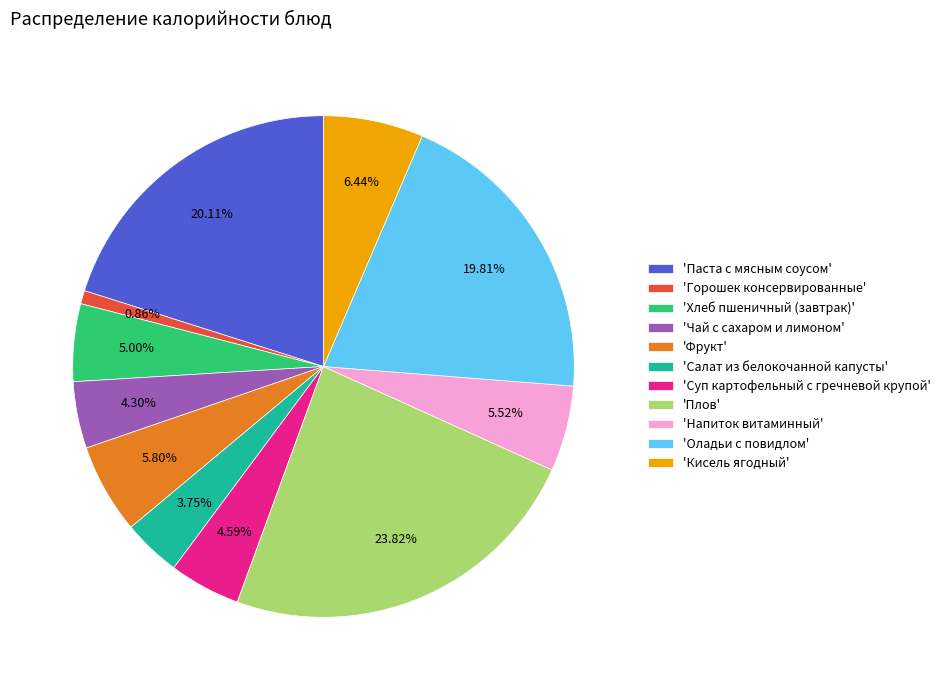

Do 'Паста с мясным соусом' and 'Оладьи с повидлом' together represent more than half of the pie?

No